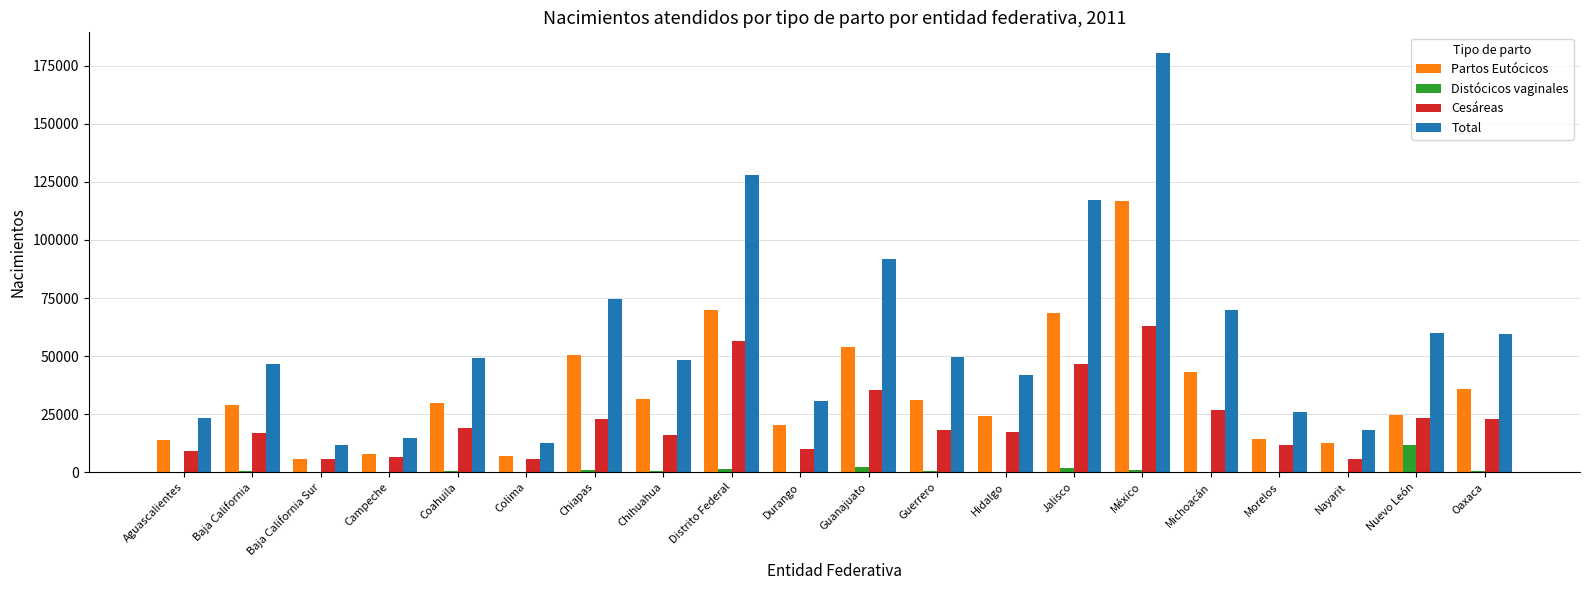

What is the sum of all Partos Eutócicos values?

691082